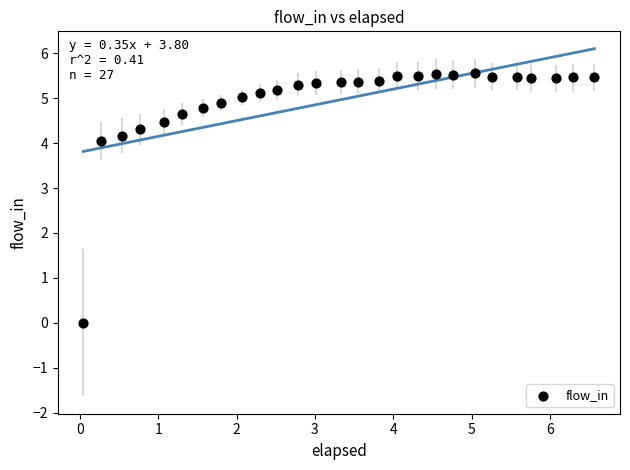

What is the range of X values (max minus min)?

6.5